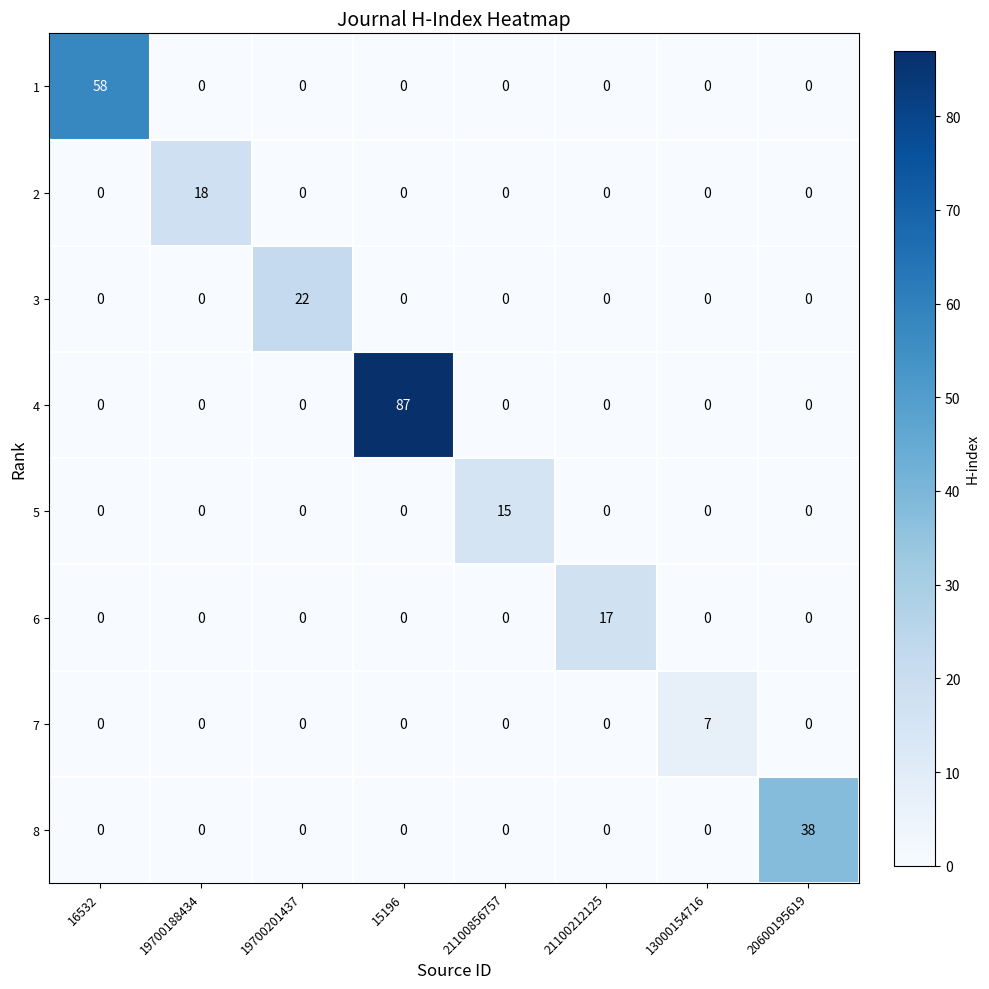

Rank the series by their maximum value, from highest to lowest.

4, 1, 8, 3, 2, 6, 5, 7